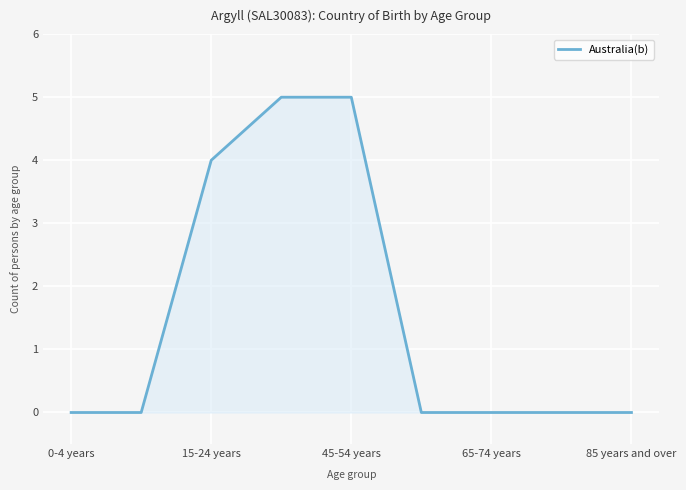

What is the difference between the maximum and minimum values?

5